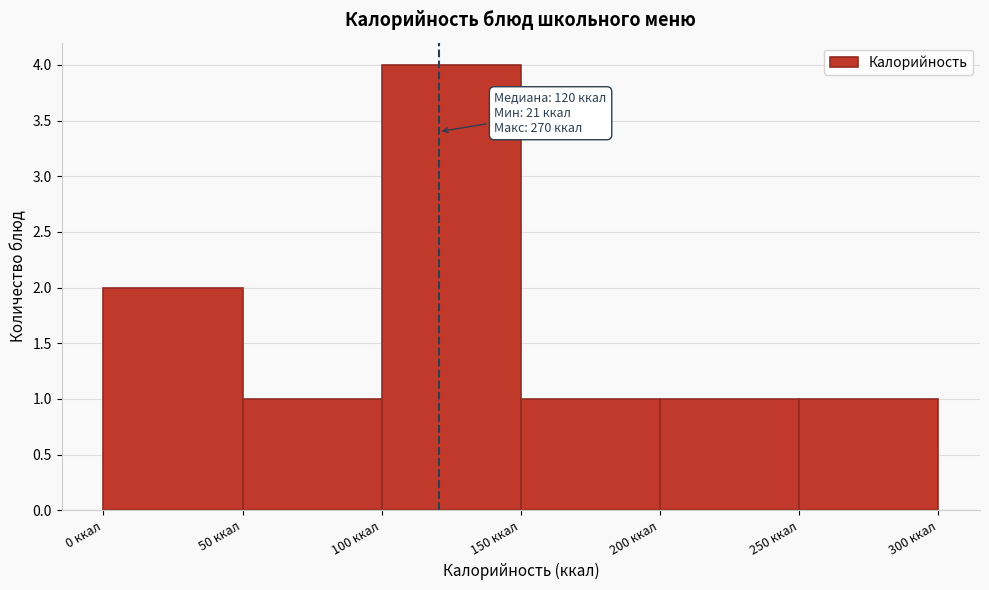

Which range on the x-axis has the tallest bar?

100 to 150